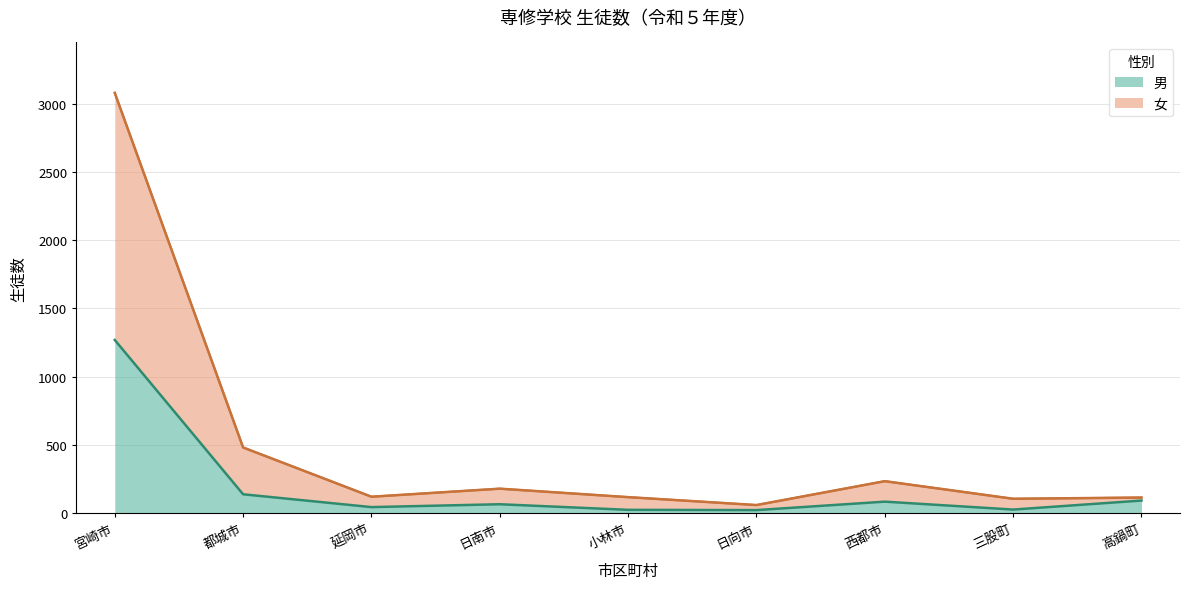

True or false: 男 has a value of 65 at 日南市.

True